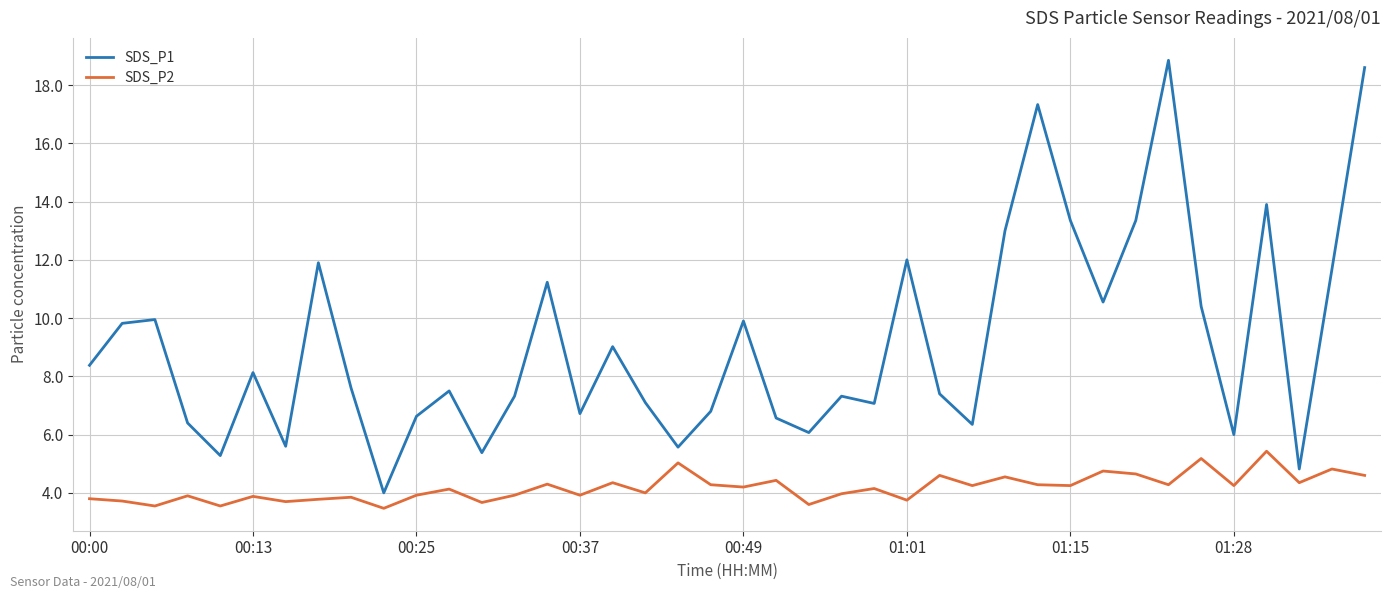

What is the greatest value displayed?

18.9